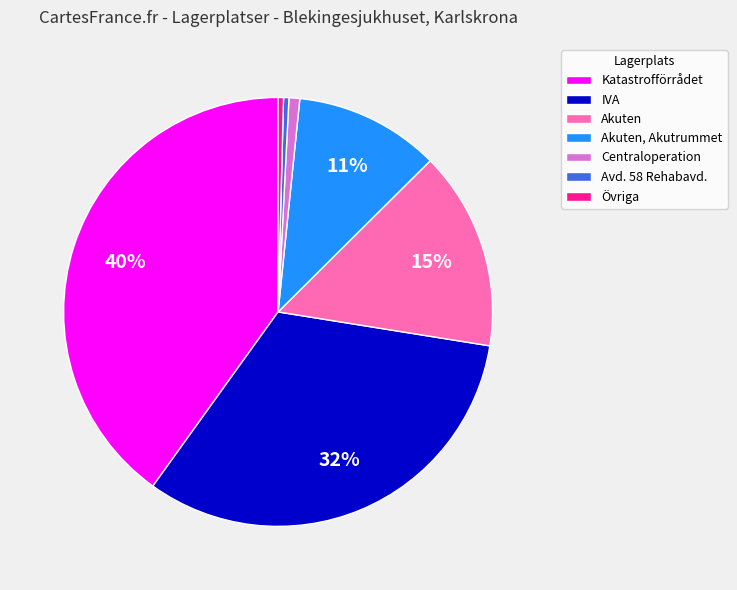

Is Akuten, Akutrummet the majority of the pie?

No